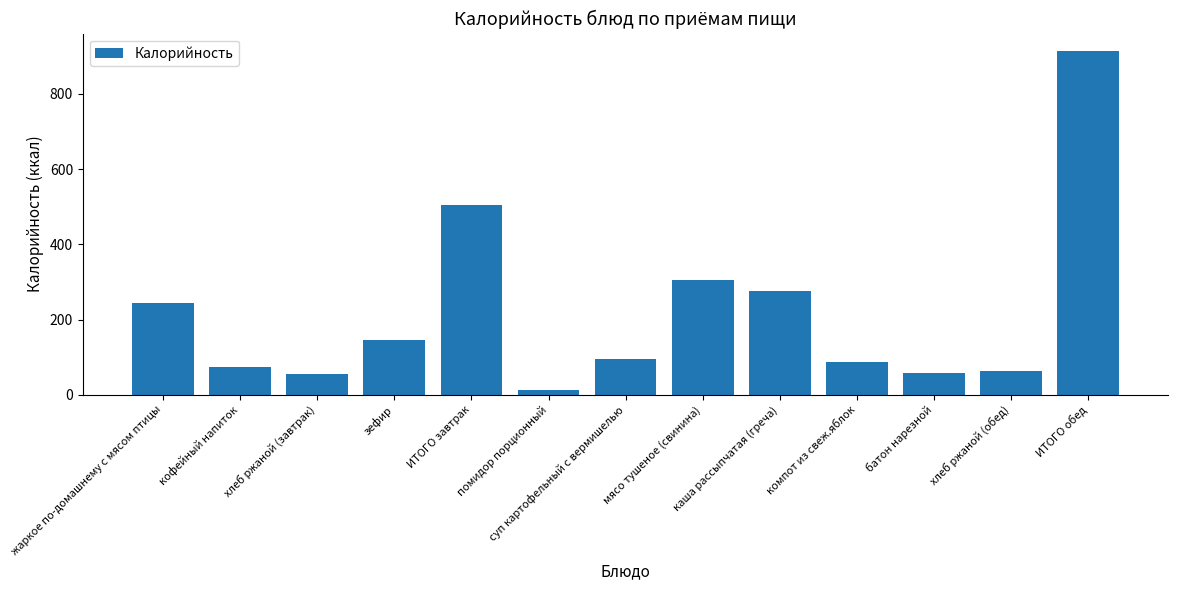

What is the maximum value shown in the chart?

914.5